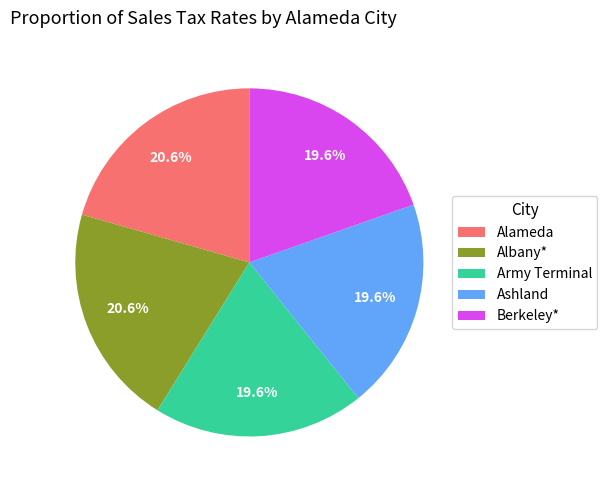

Is Army Terminal the majority of the pie?

No